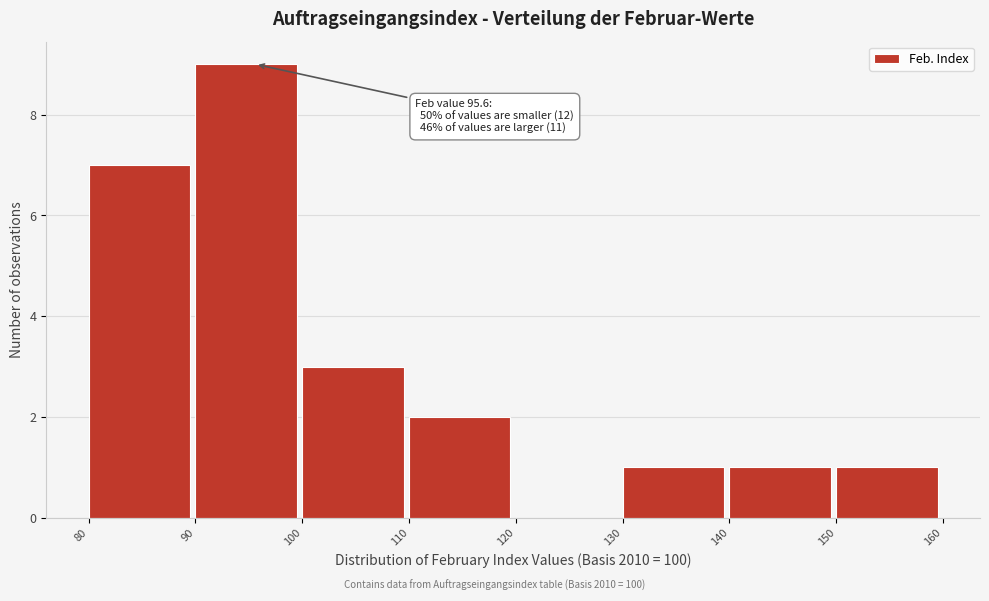

Which range on the x-axis has the tallest bar?

90 to 100